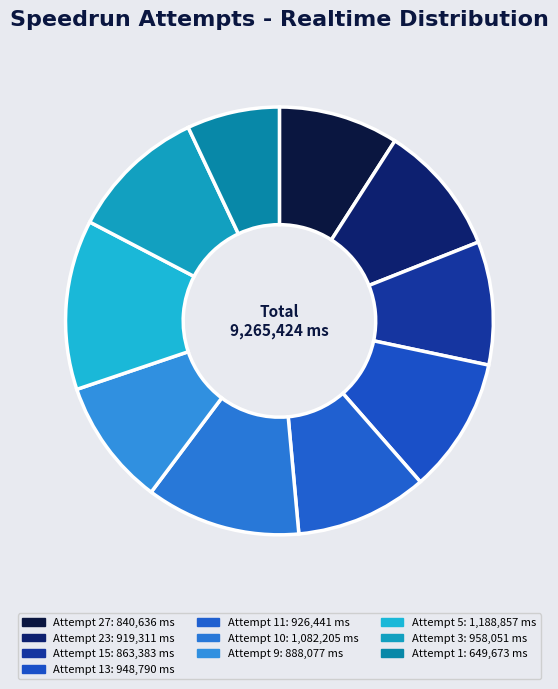

Count the number of slices in the pie.

10